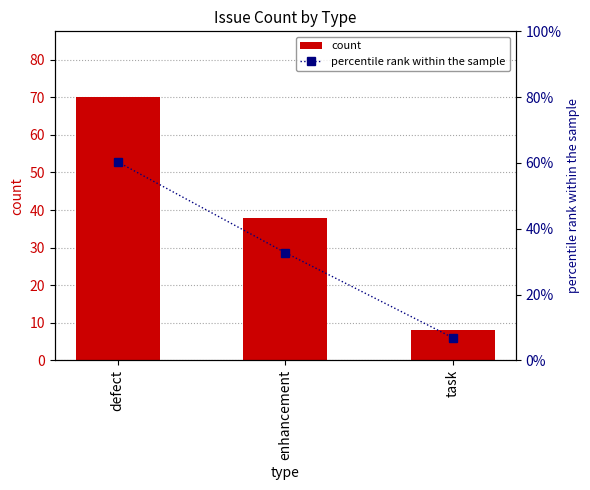

What is the total value across all series at defect?

130.3